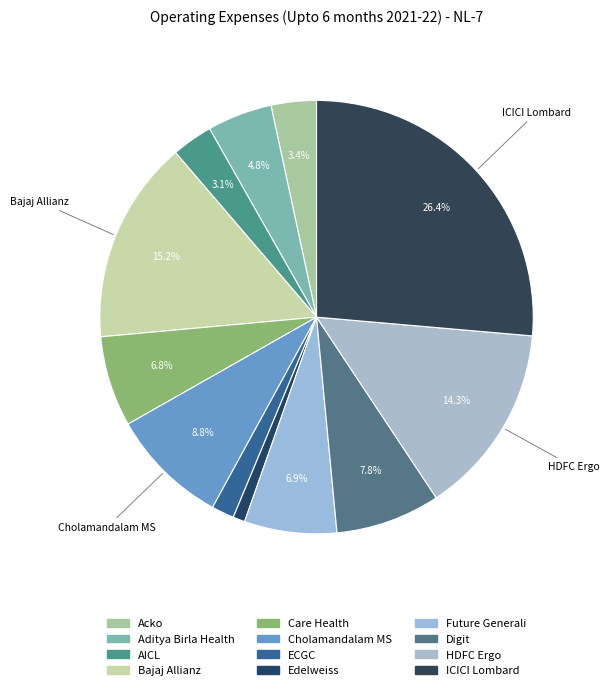

To the nearest percent, what percentage of the pie is Edelweiss?

1%